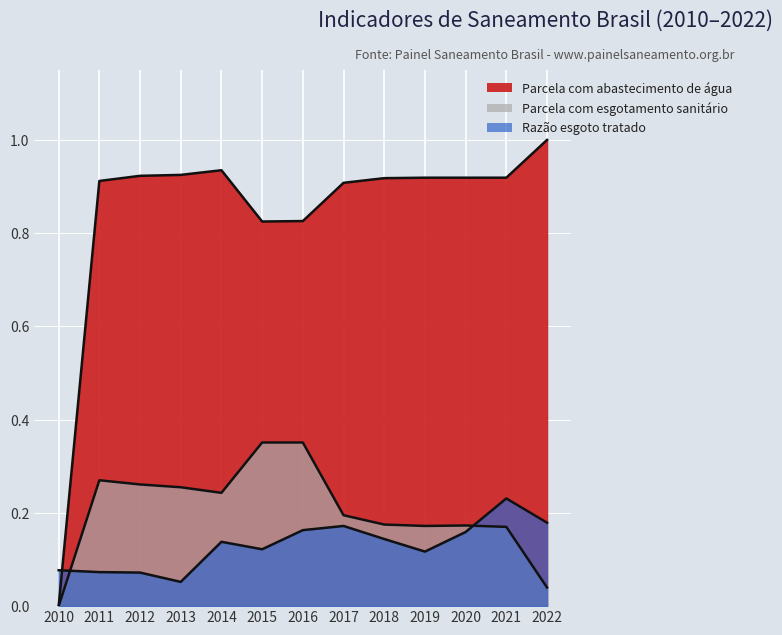

List the series in order of their peak value, lowest first.

Razão esgoto tratado, Parcela com esgotamento sanitário, Parcela com abastecimento de água